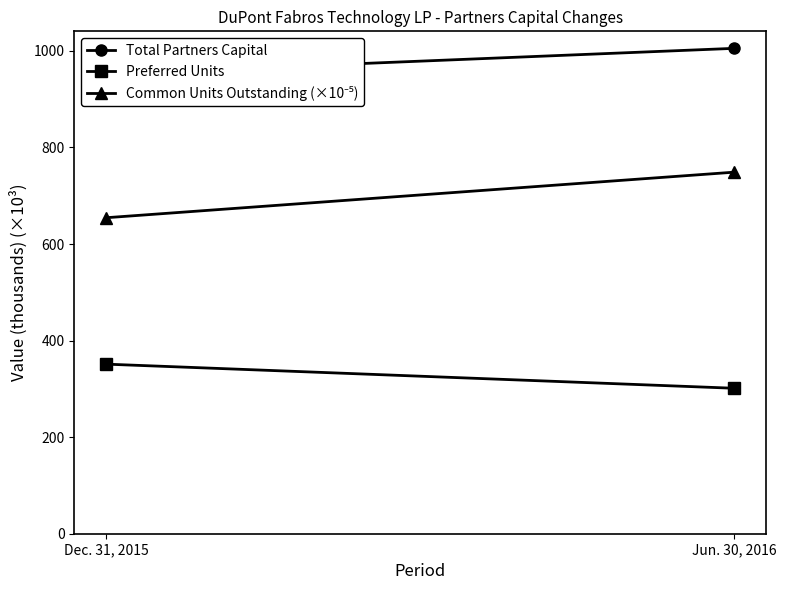

What is the smallest value displayed?

301.2